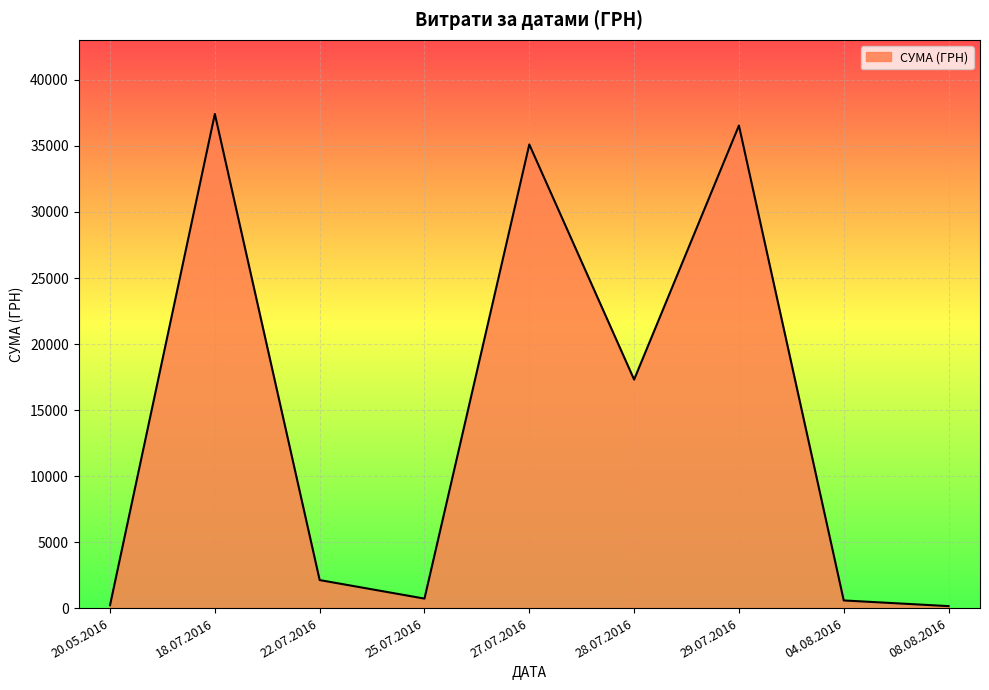

What is the difference between the values at 27.07.2016 and 18.07.2016?

2310.0